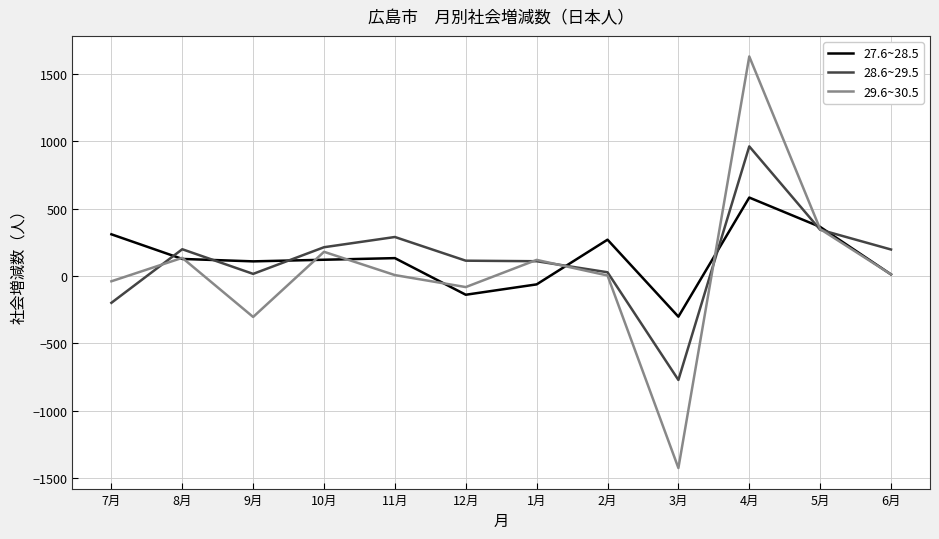

Rank the series by their maximum value, from lowest to highest.

27.6~28.5, 28.6~29.5, 29.6~30.5